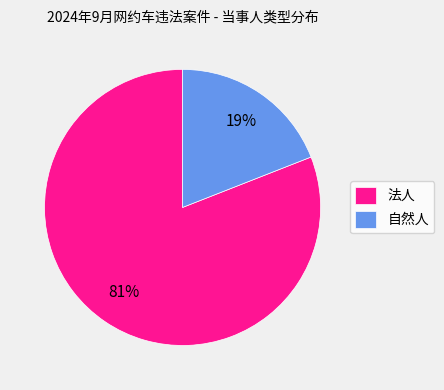

What is the majority slice?

法人